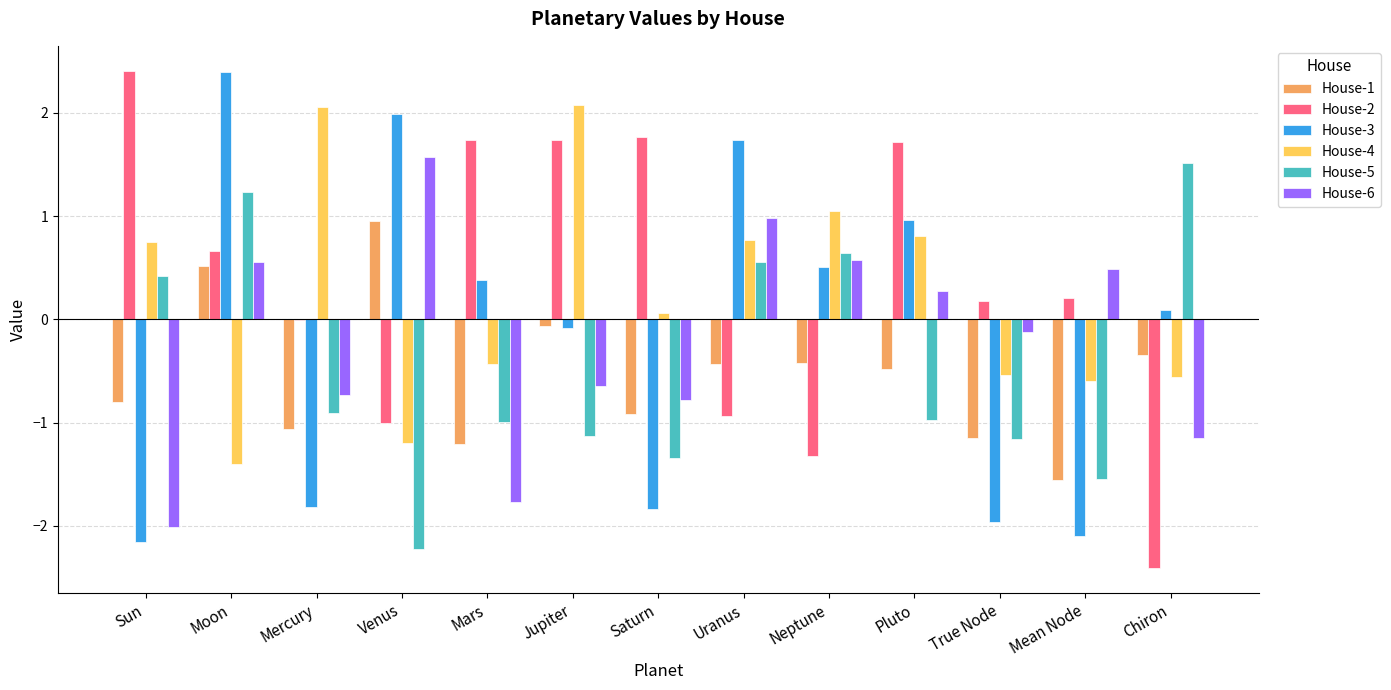

True or false: House-1 has a value of -0.5 at Mercury.

False